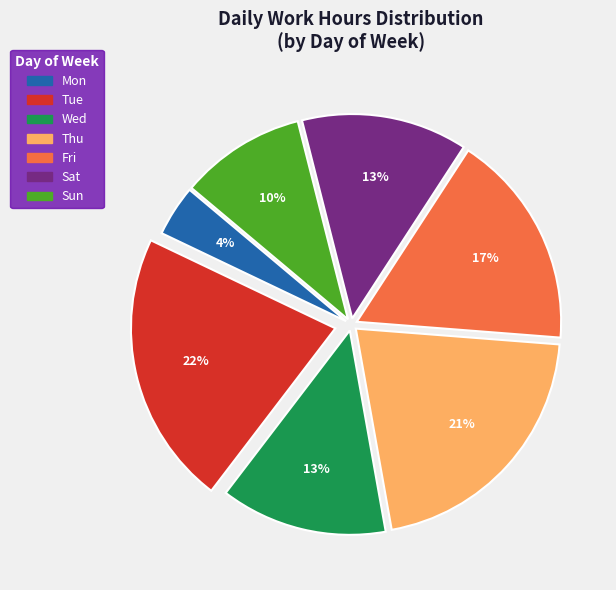

To the nearest percent, what is the average slice percentage?

14%